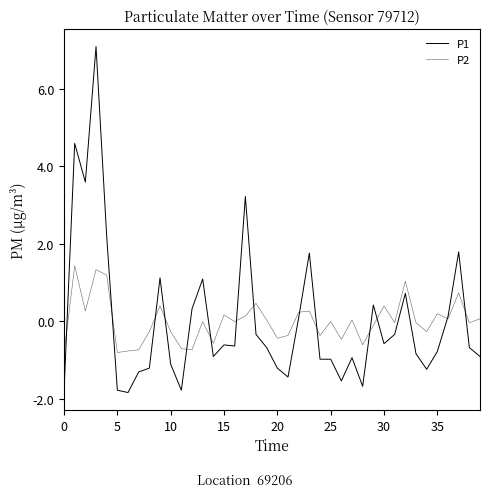

Does the chart have visible grid lines?

No